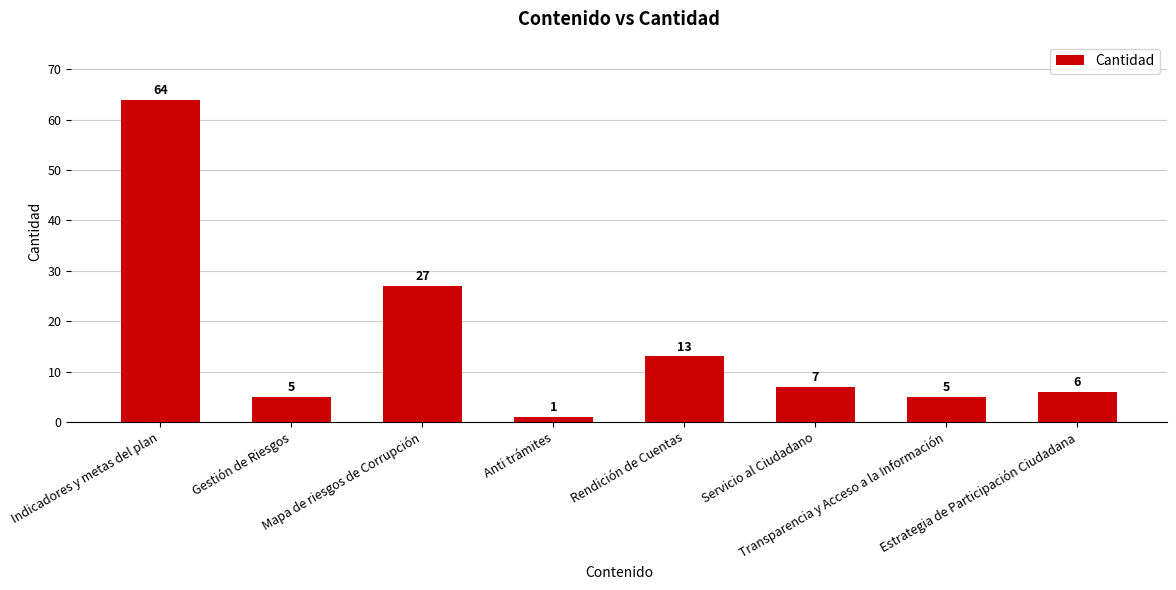

Reading right to left, extract all data points from this chart.

6	5	7	13	1	27	5	64